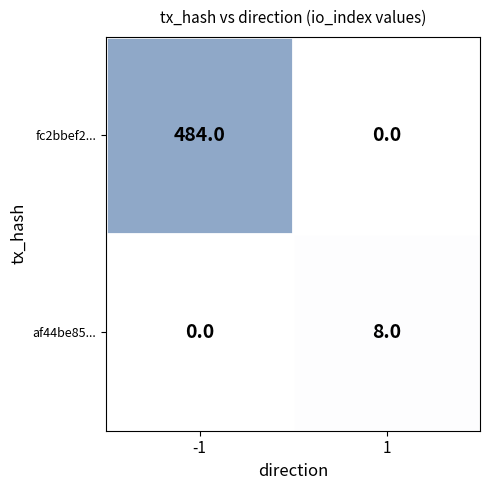

How many categories are shown in the chart?

2